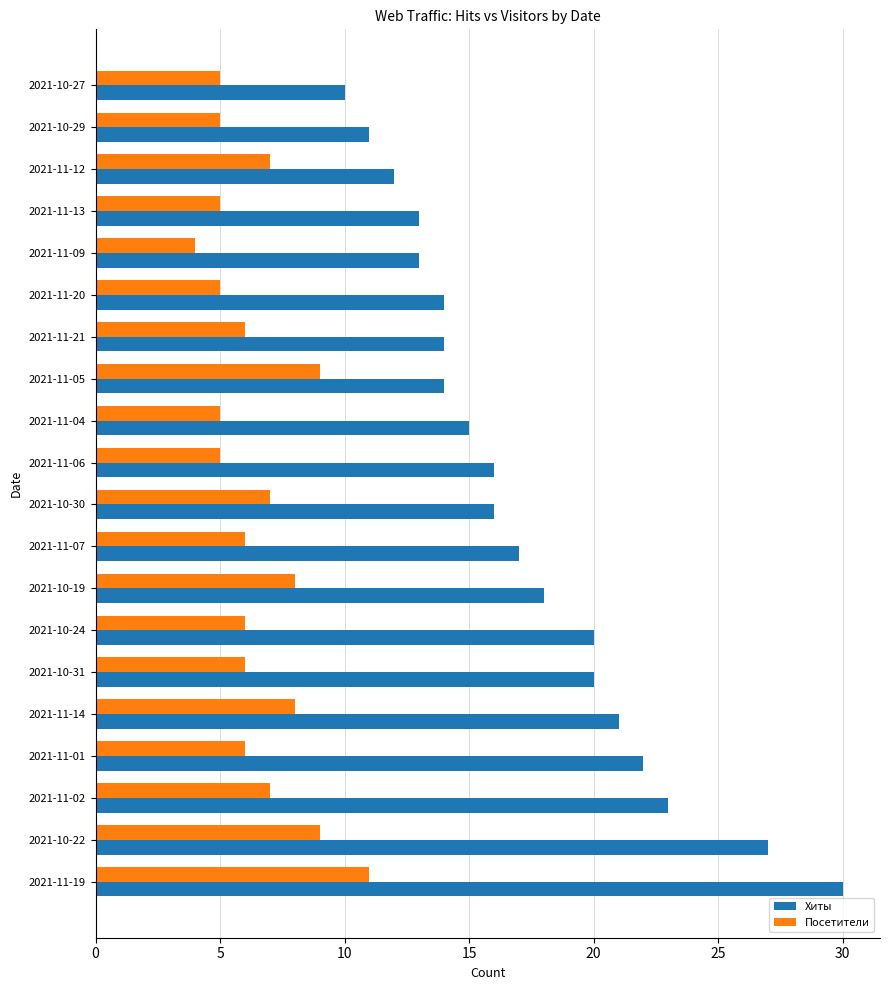

Read the Посетители value at 2021-11-09.

4